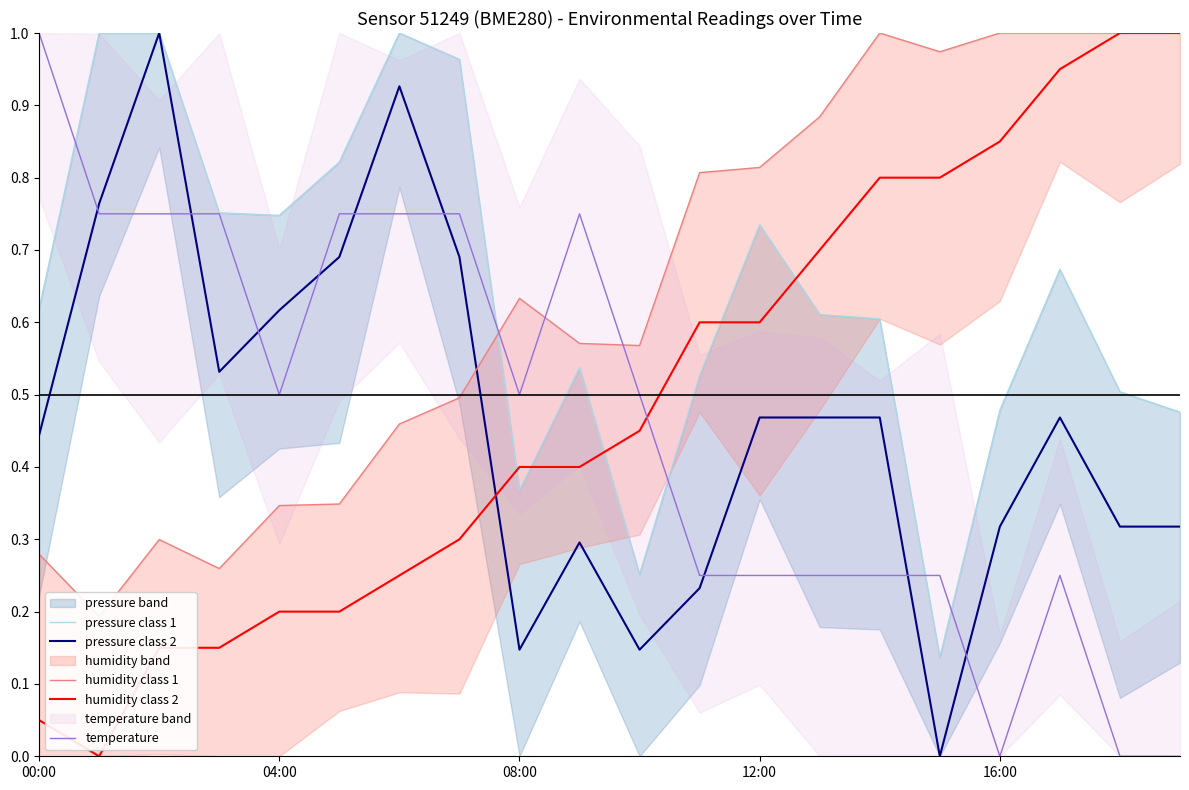

What is the total value across all series at 17?

3.3